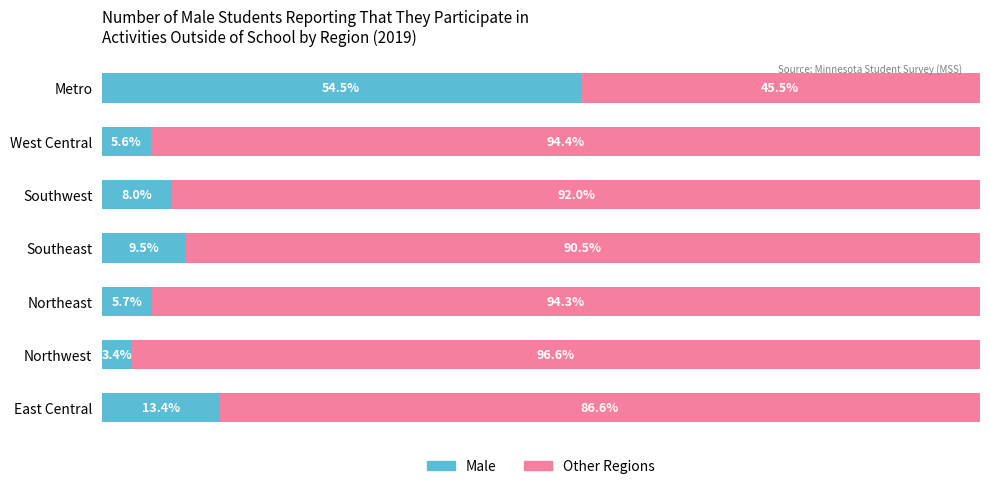

At which label is Male closest to 28?

East Central